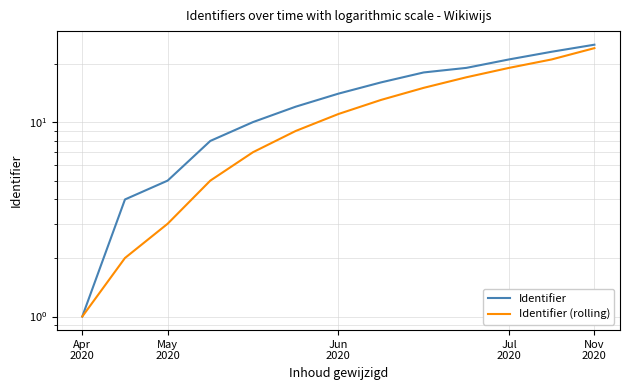

Rank the series at Nov
2020 from lowest to highest value.

Identifier (rolling), Identifier